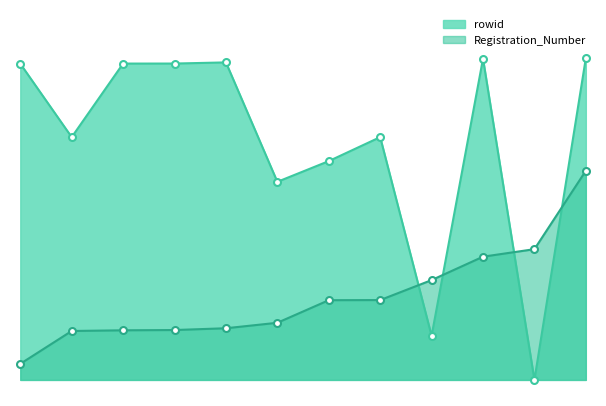

List the series in order of their overall mean, lowest first.

Registration_Number, rowid